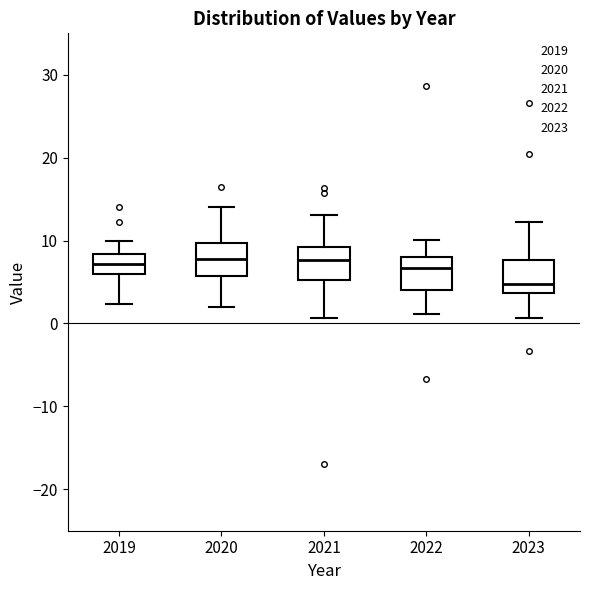

Reading left to right, read every box against the y-axis: the position of its median line, the range the box covers, and the ends of its whiskers. The values are not printed on the chart, so give them approximately, as read against the axis.

2019: median 7, box 6 to 8, whiskers 2 to 10
2020: median 8, box 6 to 10, whiskers 2 to 14
2021: median 8, box 5 to 9, whiskers 1 to 13
2022: median 7, box 4 to 8, whiskers 1 to 10
2023: median 5, box 4 to 8, whiskers 1 to 12